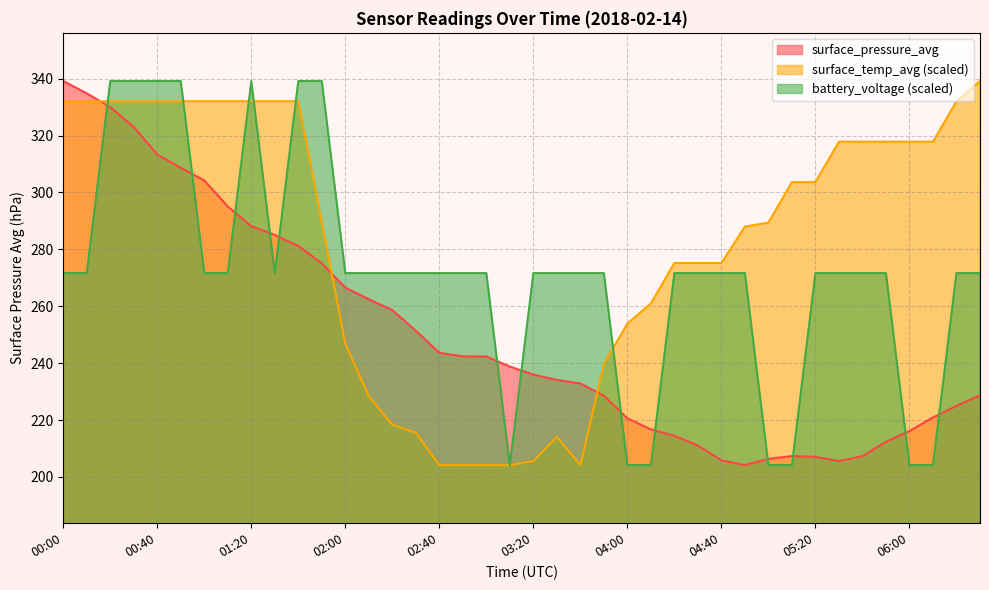

What is the label of the 37th point from the left?

06:00